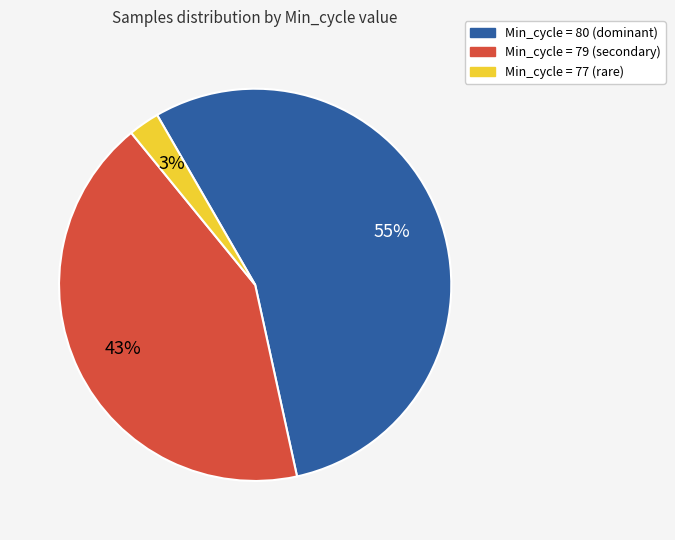

The Min_cycle = 79 (secondary) slice represents 43% of the pie. True or false?

True